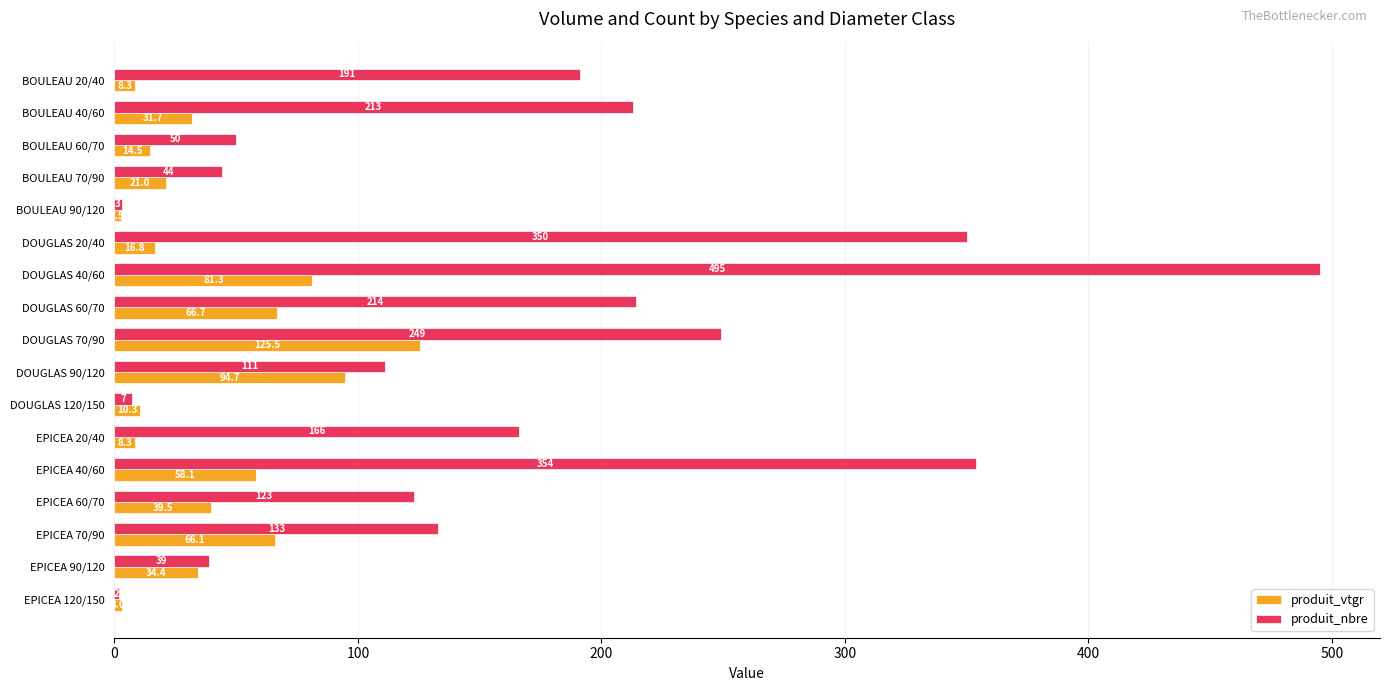

Which series has the widest spread of values?

produit_nbre